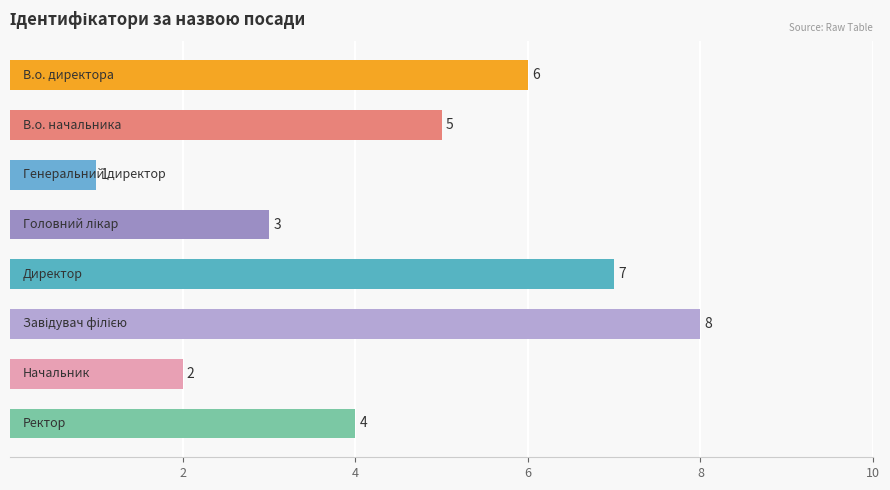

What is the value of the 5th bar from the top?

7